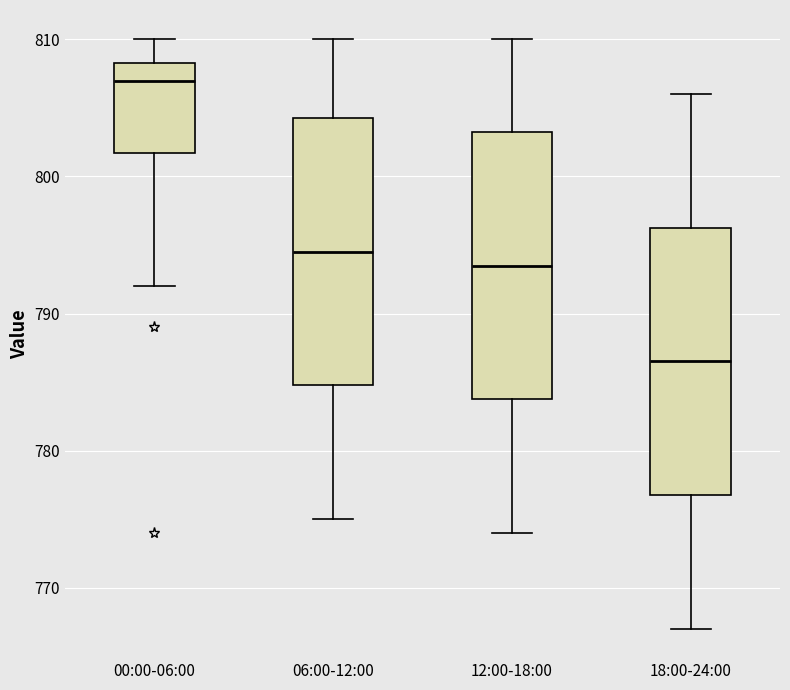

Reading left to right, transcribe this box plot: for each box, give where its median line is, the range the box spans, and where its two whiskers end, as read against the y-axis. The values are not printed on the chart, so give them approximately, as read against the axis.

00:00-06:00: median 807, box 802 to 808, whiskers 792 to 810
06:00-12:00: median 795, box 785 to 804, whiskers 775 to 810
12:00-18:00: median 794, box 784 to 803, whiskers 774 to 810
18:00-24:00: median 787, box 777 to 796, whiskers 767 to 806